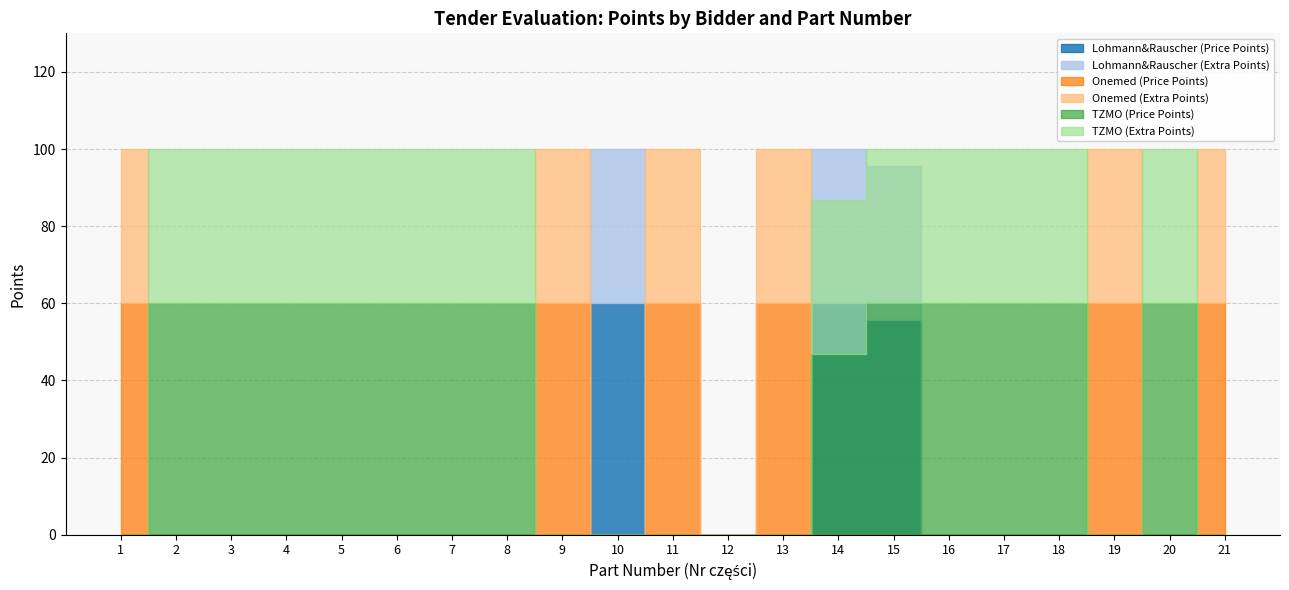

What is the spread (max minus min) of values at 15?

60.0